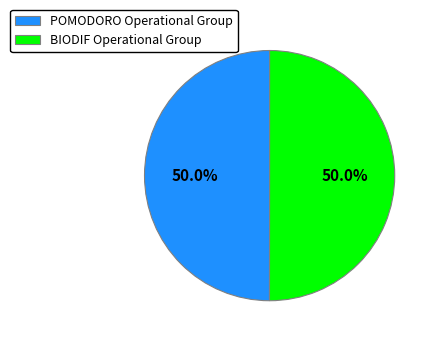

How much of the chart is everything except POMODORO Operational Group?

50.0%